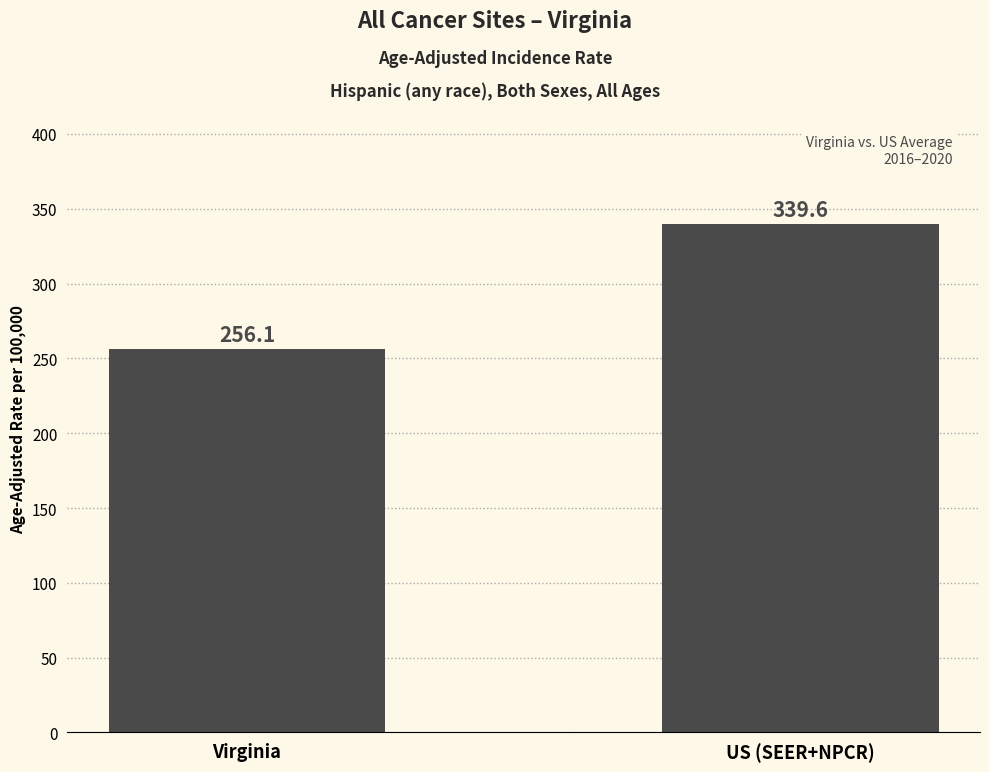

At which label does the data first exceed 339?

US (SEER+NPCR)